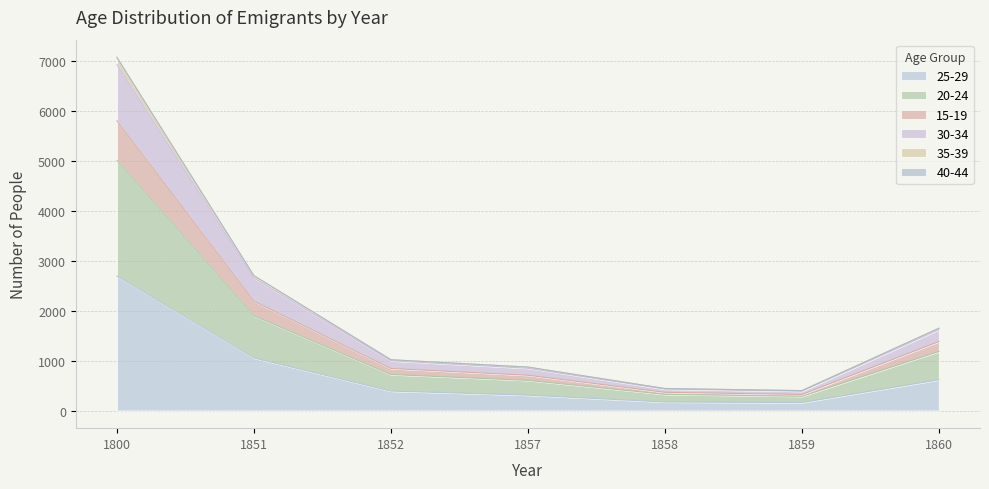

The value of 25-29 at 1800 is 4717. True or false?

False